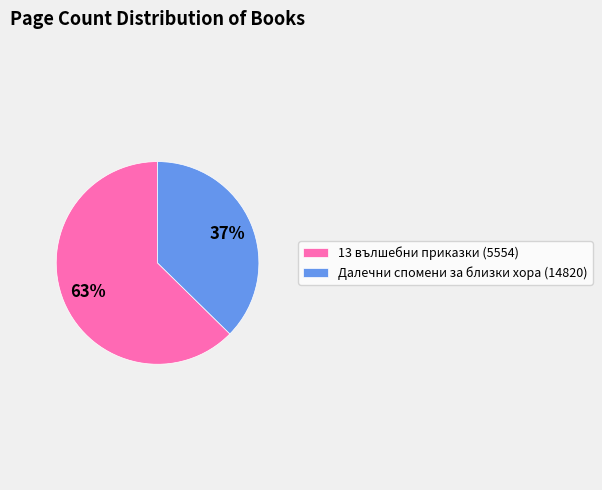

To the nearest percent, what is the average slice percentage?

50%